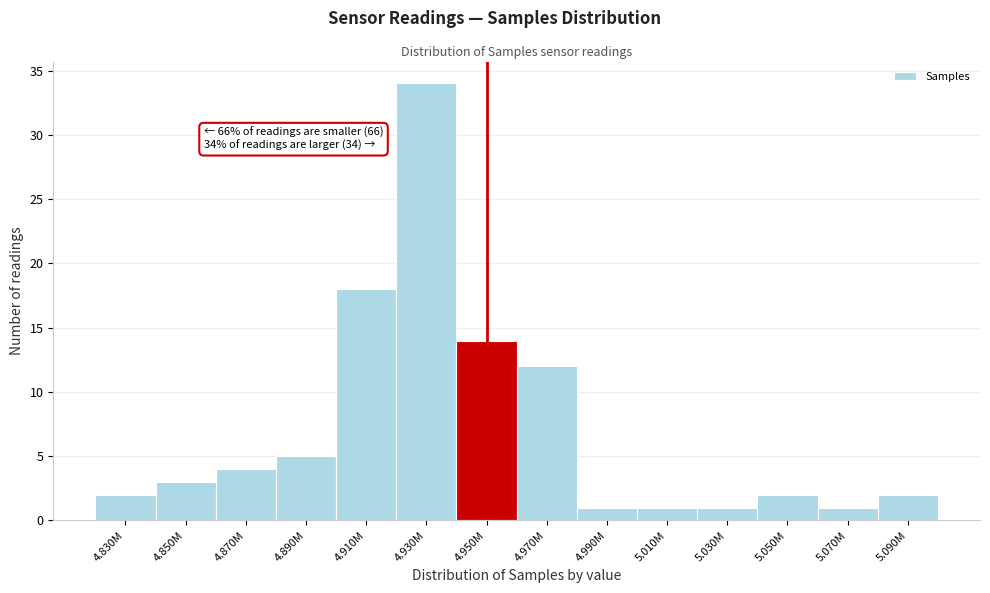

Reading right to left, extract all data points from this chart.

5.090M=2	5.070M=1	5.050M=2	5.030M=1	5.010M=1	4.990M=1	4.970M=12	4.950M=14	4.930M=34	4.910M=18	4.890M=5	4.870M=4	4.850M=3	4.830M=2